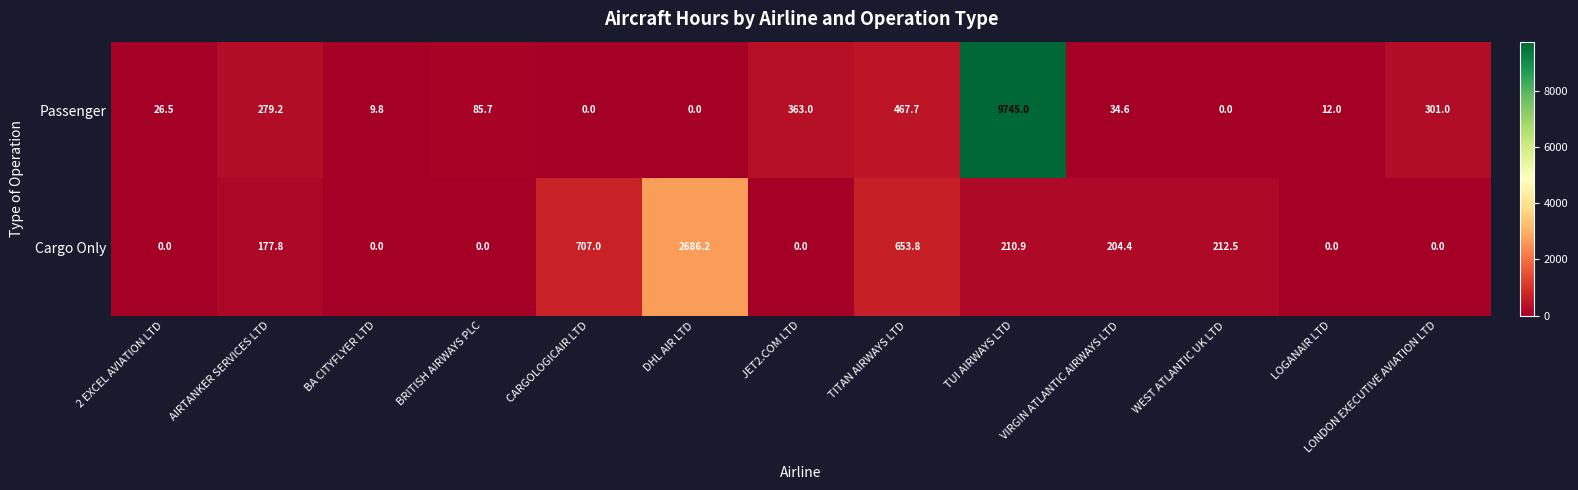

Is it true that Passenger equals 4272.6 at CARGOLOGICAIR LTD?

False